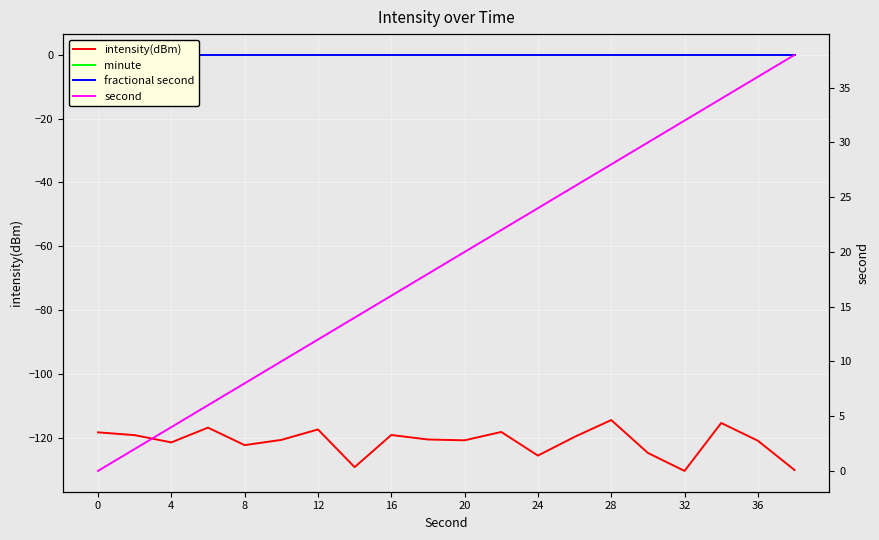

The value of second at 13 is 7.9. True or false?

False